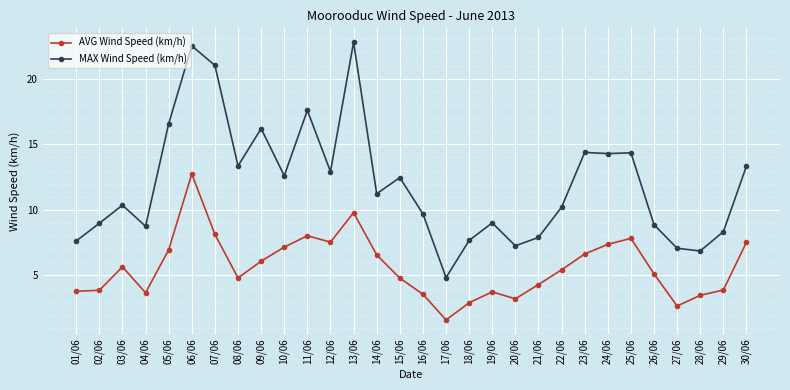

True or false: MAX Wind Speed (km/h) has a value of 19.9 at 10/06.

False